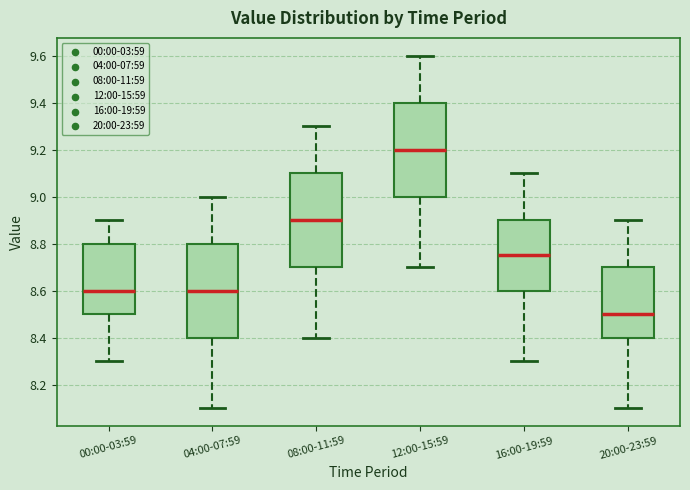

Which box has the highest median line?

12:00-15:59